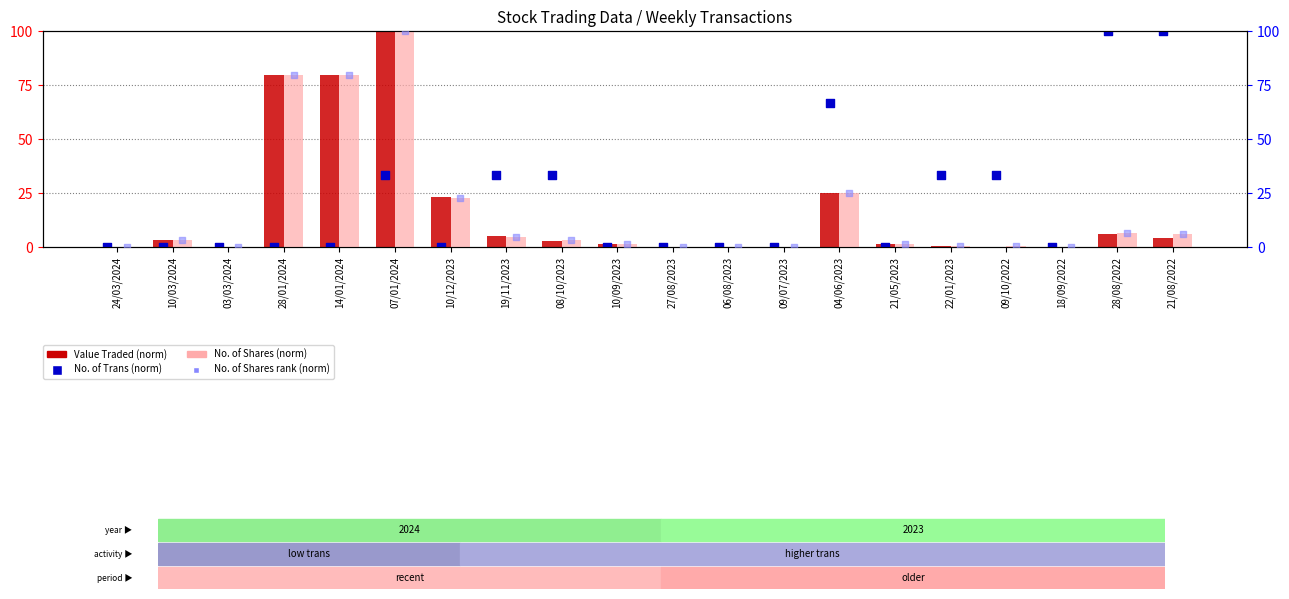

What are all the series names shown in the legend?

Value Traded (norm), No. of Trans (norm), No. of Shares (norm), No. of Shares rank (norm)